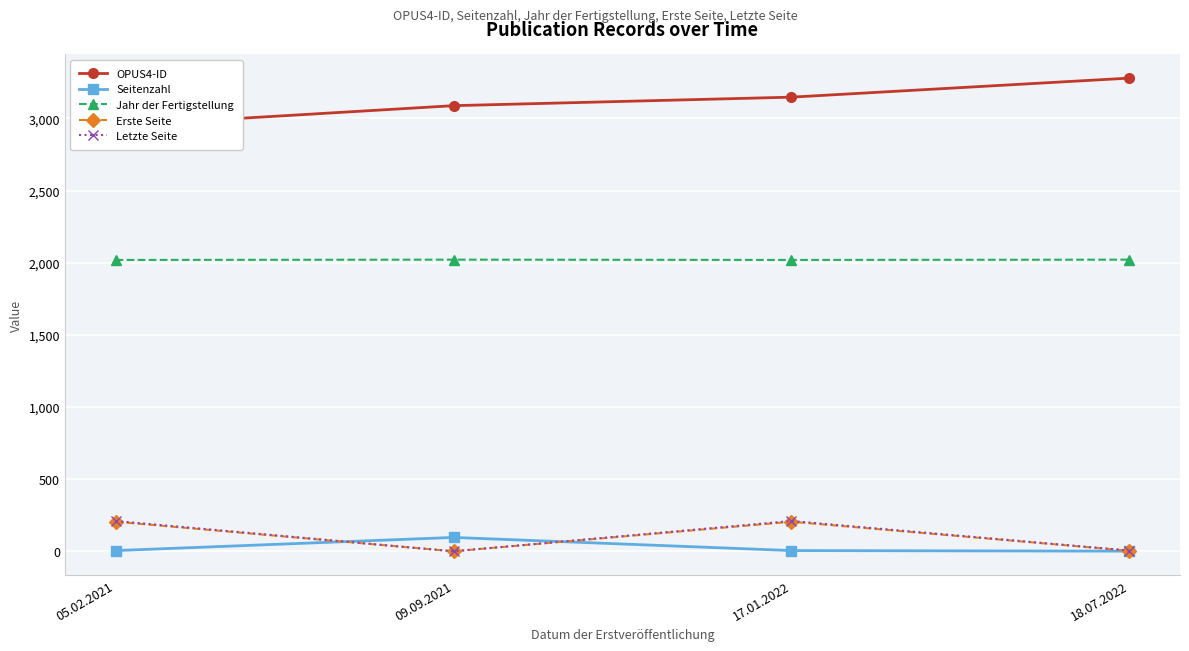

What is the sum of the OPUS4-ID values at 18.07.2022 and 09.09.2021?

6367